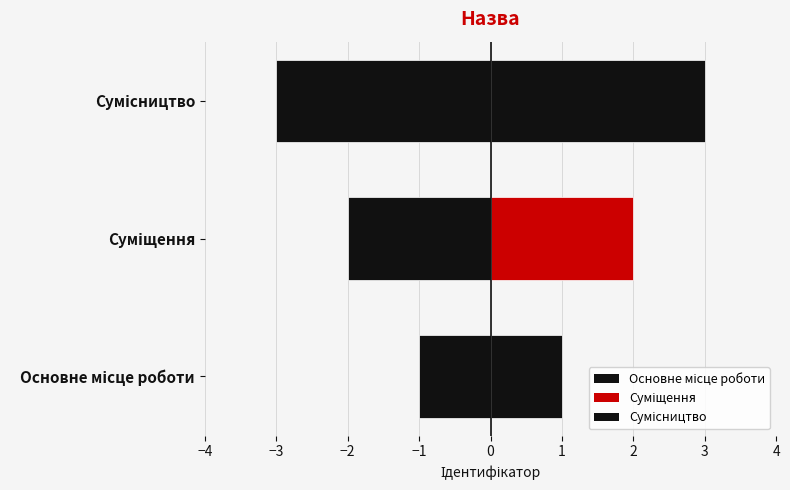

Where is the data nearest to the value 2?

Суміщення